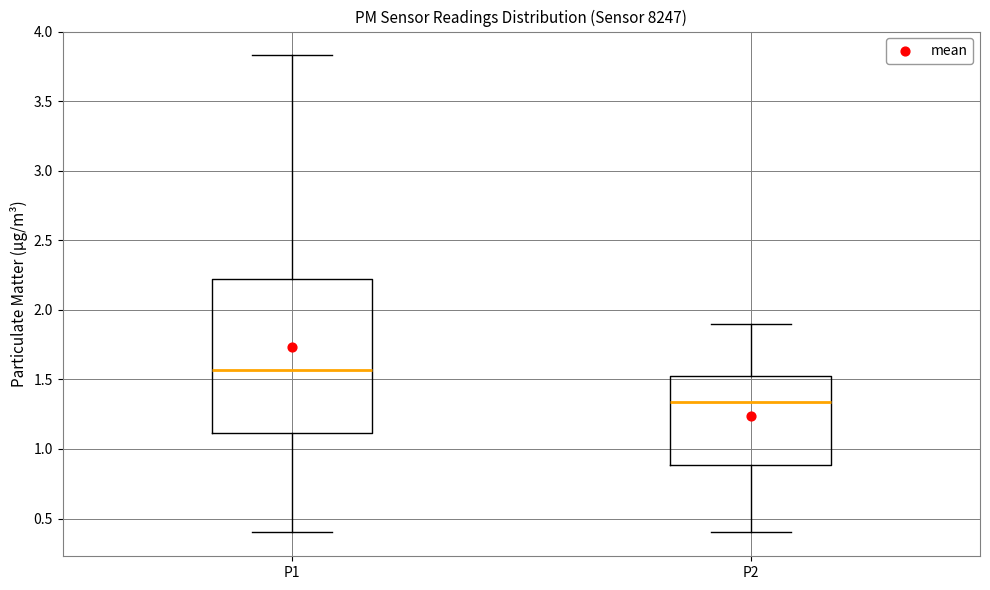

Reading left to right, transcribe this box plot: for each box, give where its median line is, the range the box spans, and where its two whiskers end, as read against the y-axis. The values are not printed on the chart, so give them approximately, as read against the axis.

P1: median 1.55, box 1.10 to 2.25, whiskers 0.40 to 3.85
P2: median 1.35, box 0.90 to 1.55, whiskers 0.40 to 1.90